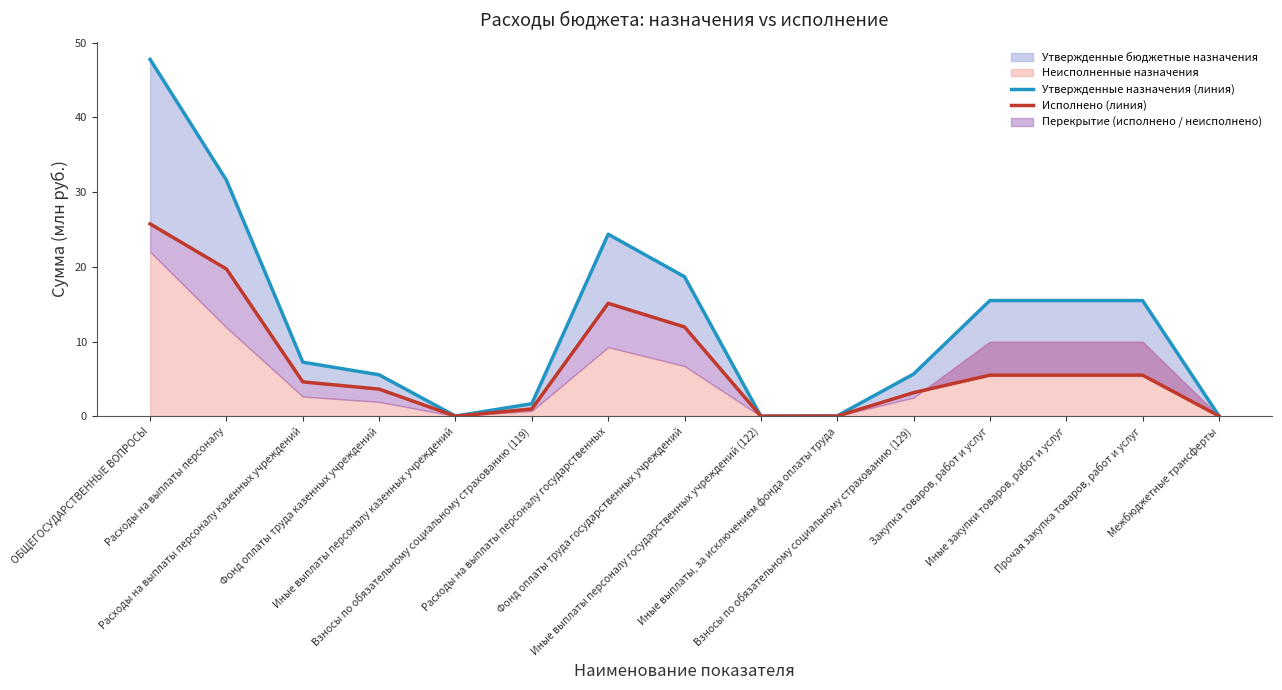

How many categories are shown in the chart?

15